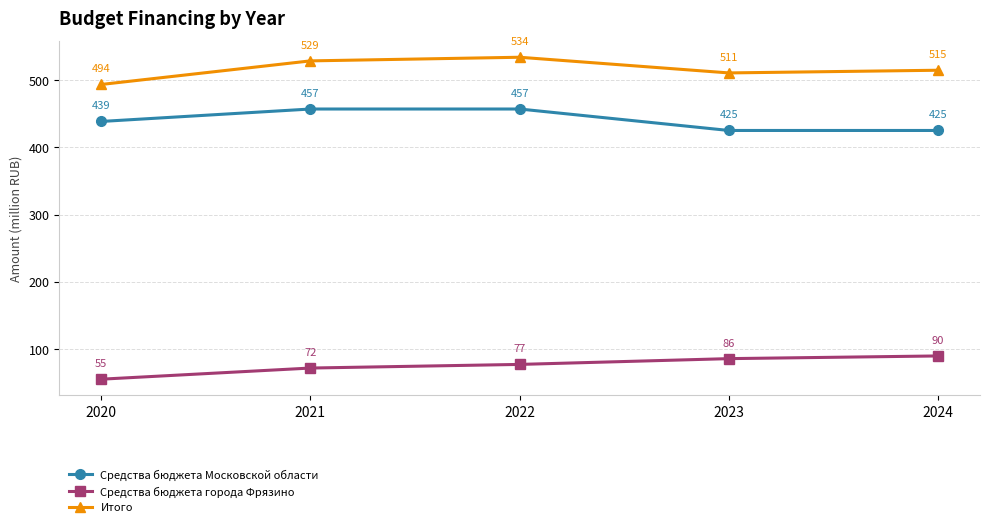

Which category has the lowest value across all series?

2020